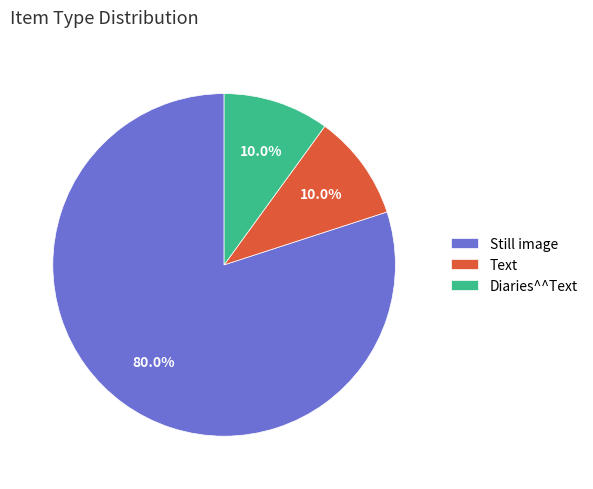

Which category has the biggest portion of the pie?

Still image